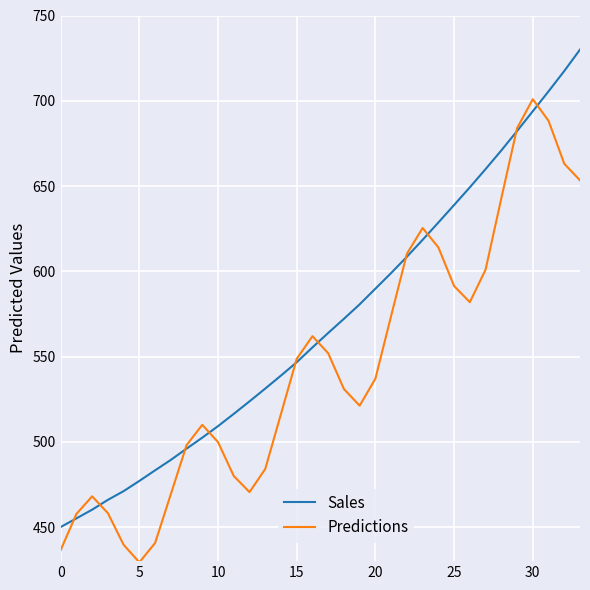

What is the maximum value shown in the chart?

730.0